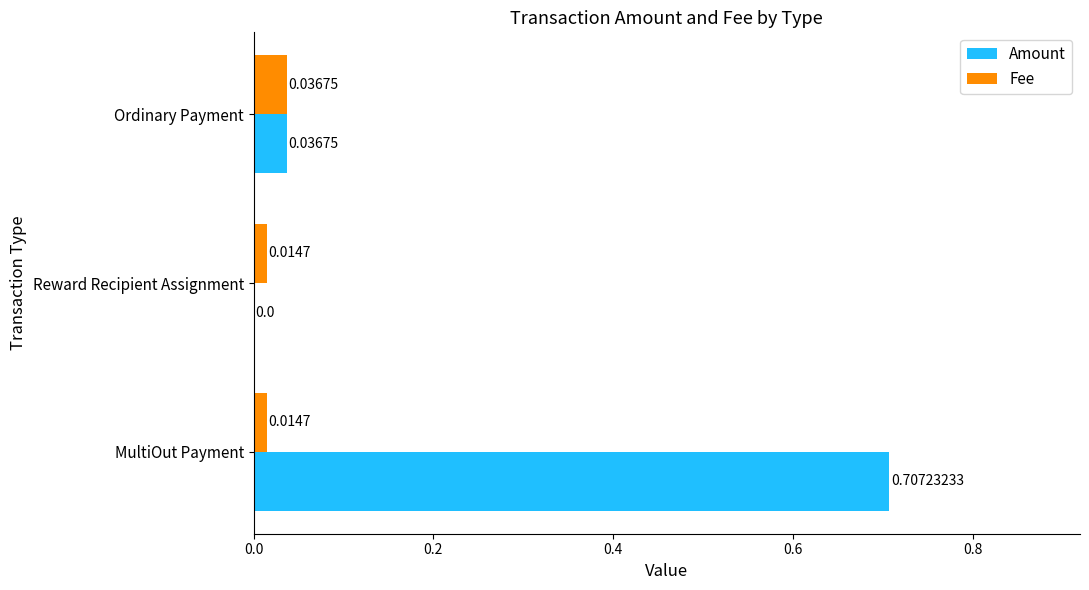

At which category does the chart reach its peak across all series?

MultiOut Payment